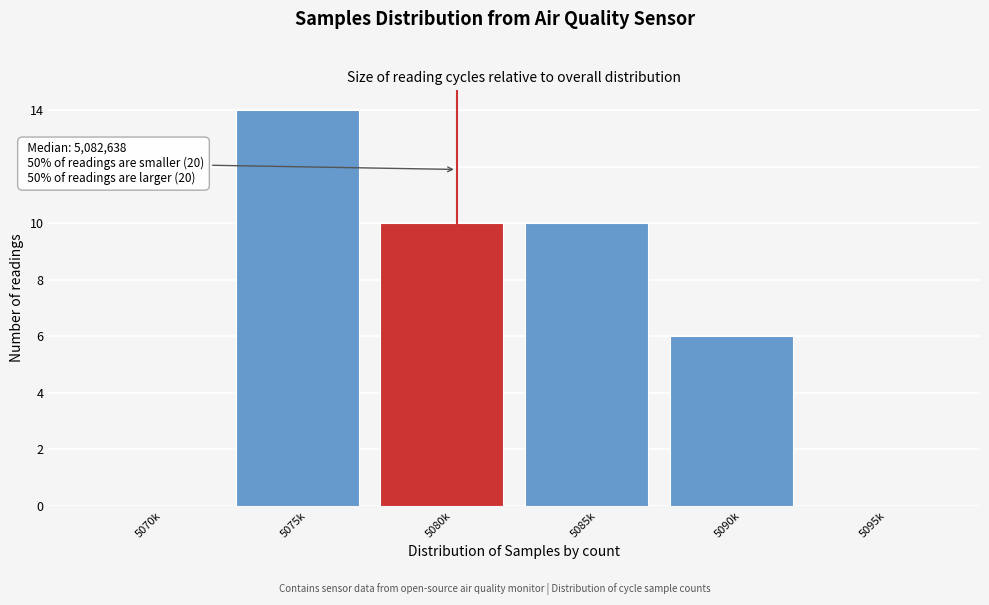

Reading left to right, extract all data points from this chart.

5070k=0	5075k=14	5080k=10	5085k=10	5090k=6	5095k=0